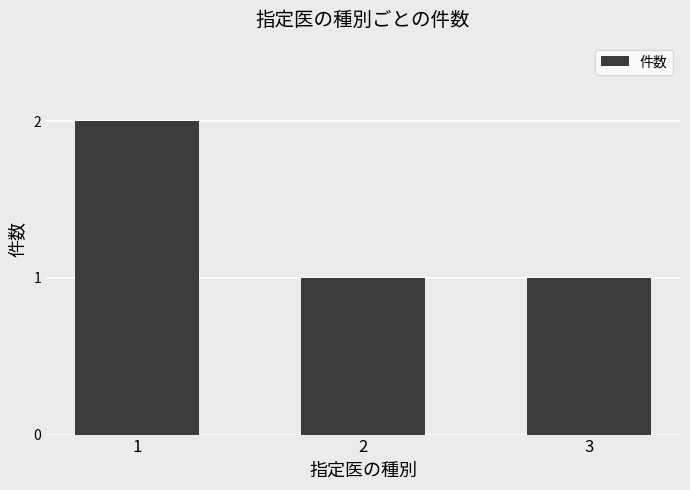

What is the minimum value shown in the chart?

1